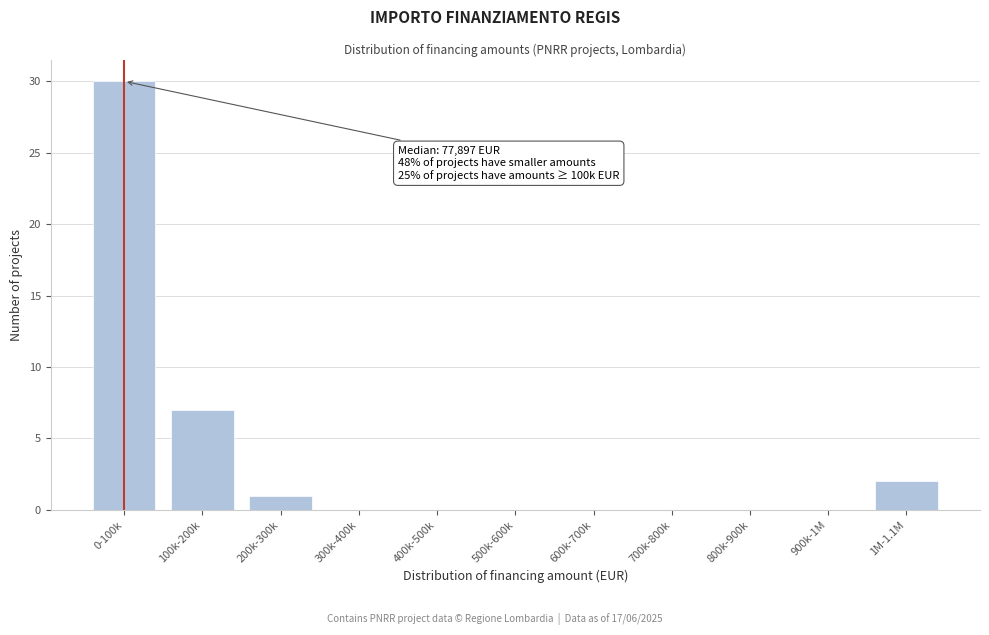

Reading right to left, what are all the values shown in this chart?

1M-1.1M=2	900k-1M=0	800k-900k=0	700k-800k=0	600k-700k=0	500k-600k=0	400k-500k=0	300k-400k=0	200k-300k=1	100k-200k=7	0-100k=30